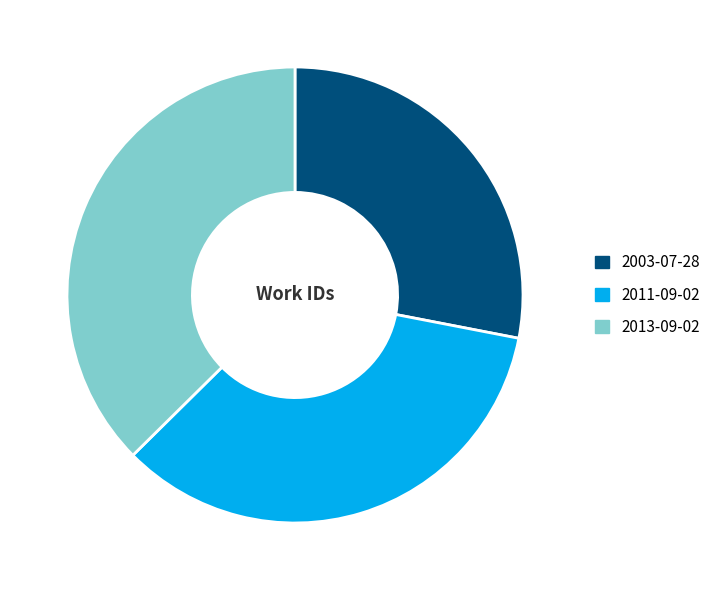

The 2003-07-28 slice represents 37% of the pie. True or false?

False